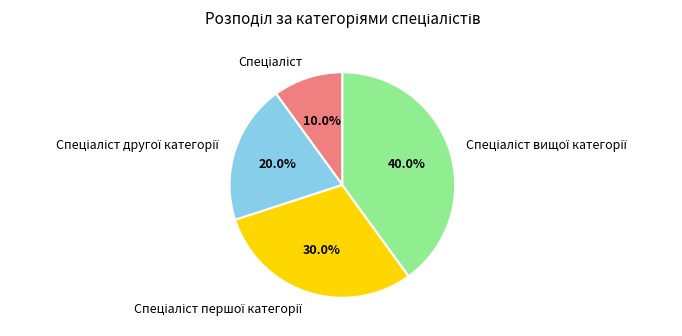

Is there any slice that represents more than half of the pie?

No